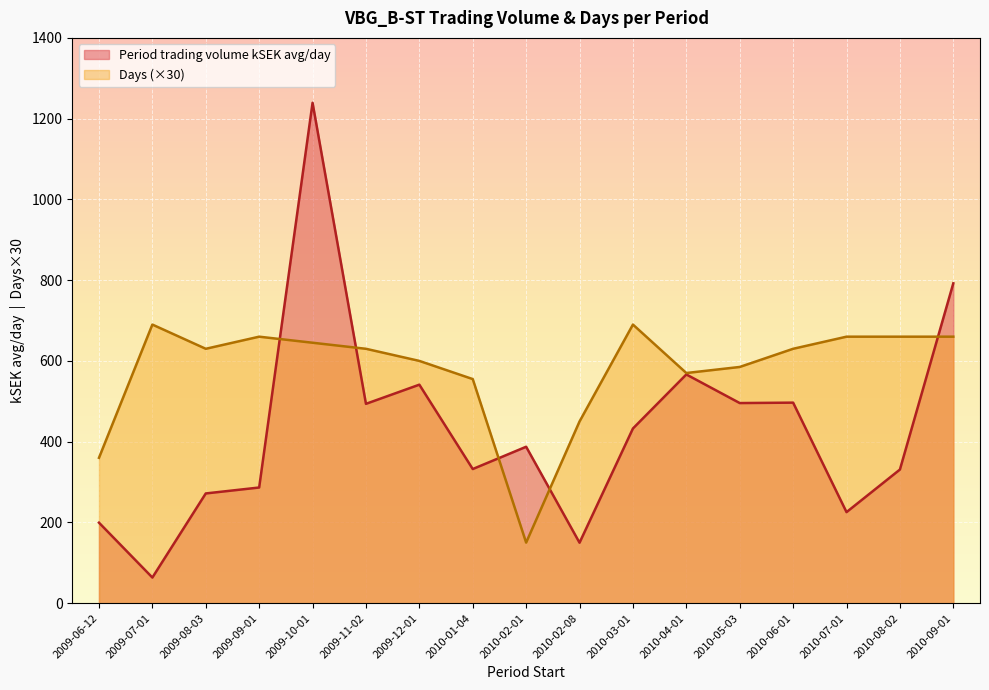

How many series are shown in this chart?

2